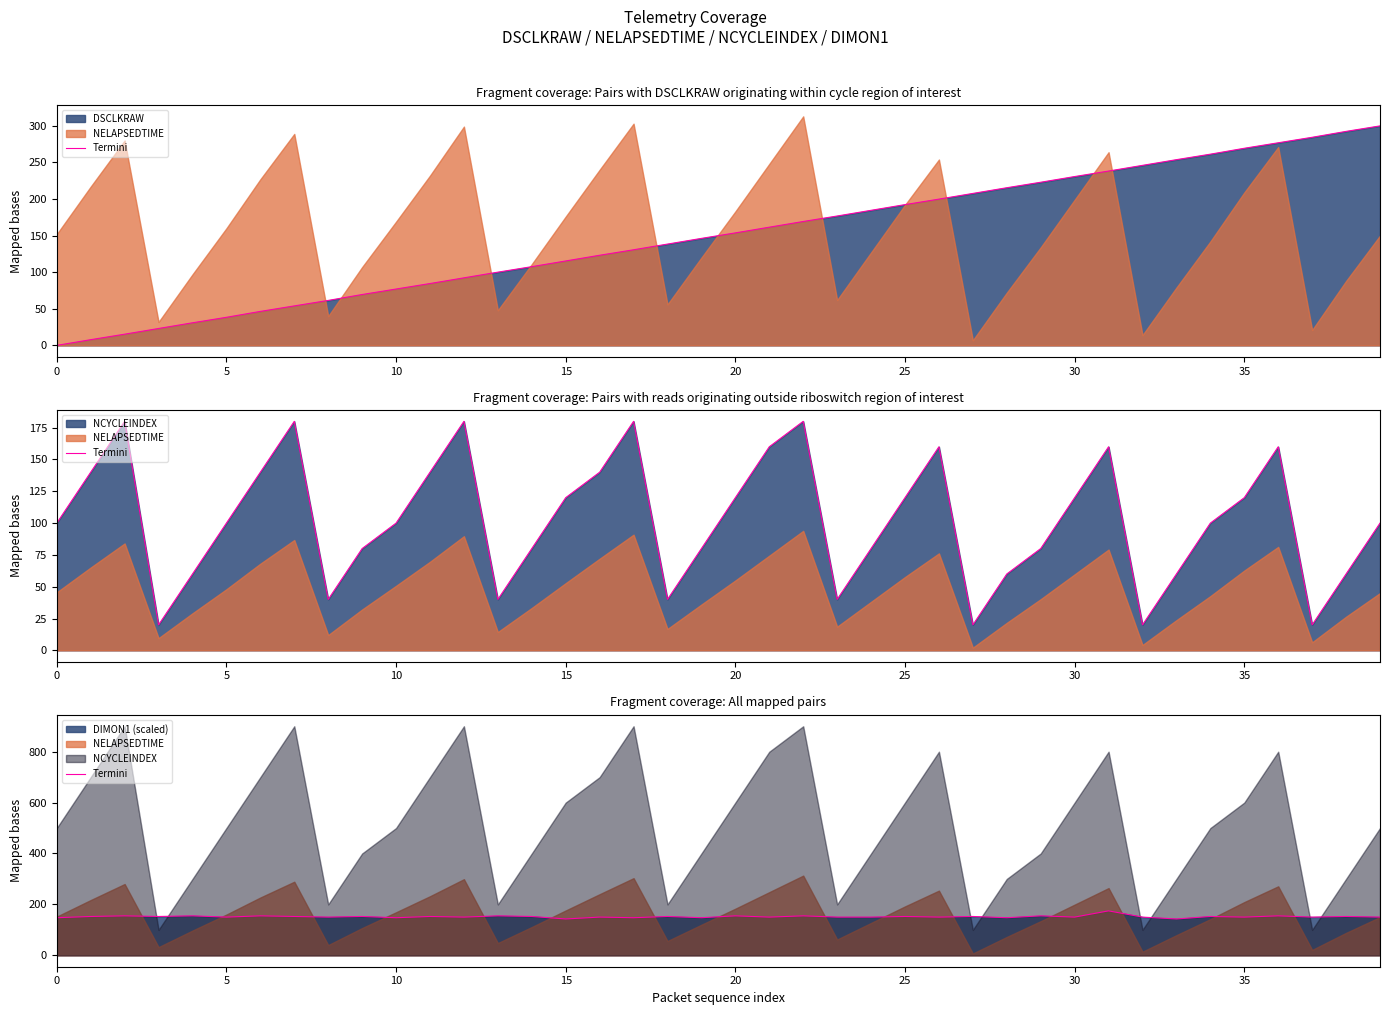

What value does the data have at 26?

150.1